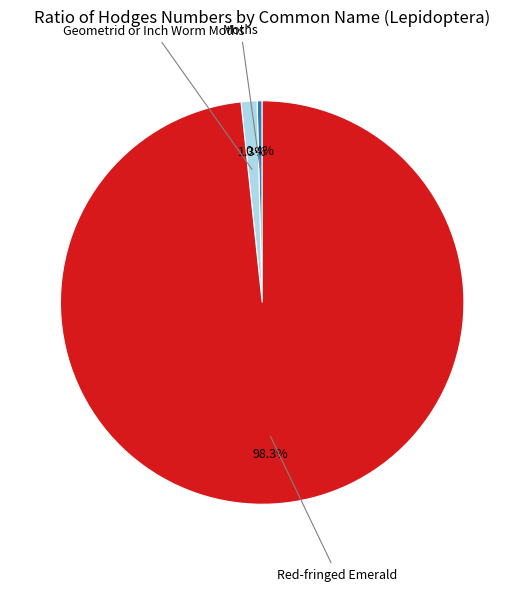

The Red-fringed Emerald slice represents 85% of the pie. True or false?

False